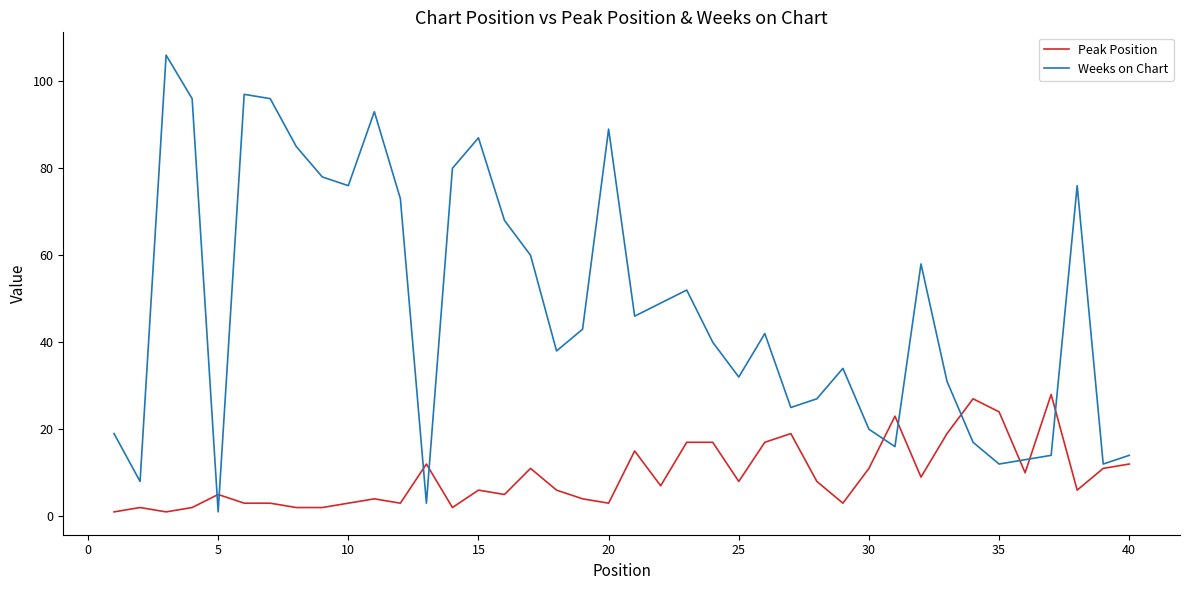

List the series in order of their peak value, highest first.

Weeks on Chart, Peak Position